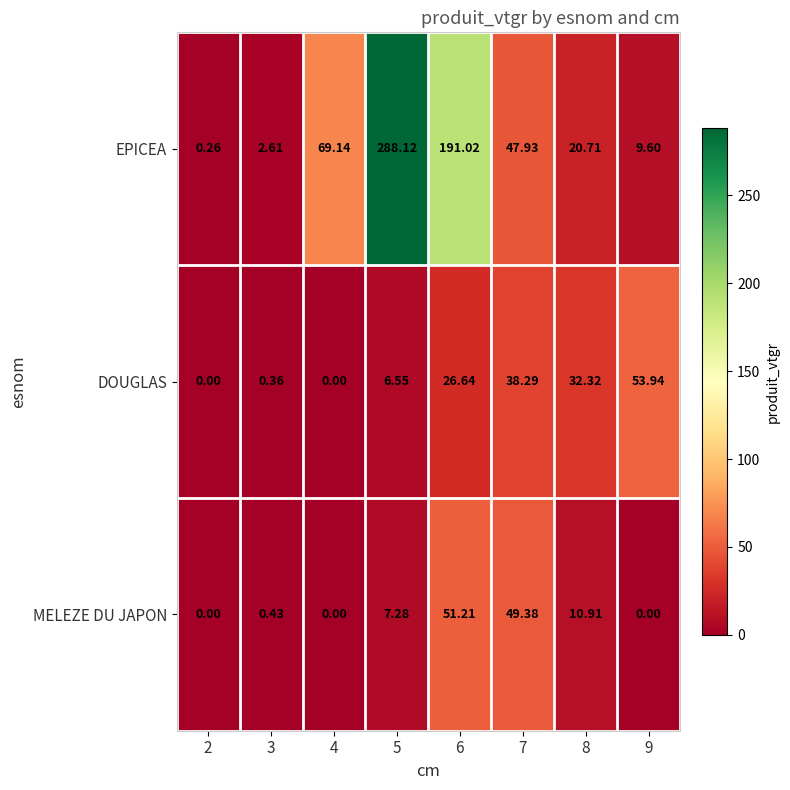

Count the number of data series in this chart.

3